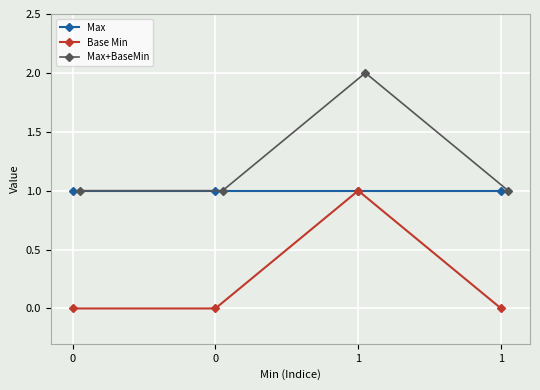

What is the value of the Max+BaseMin point at the 4th from the left?

1